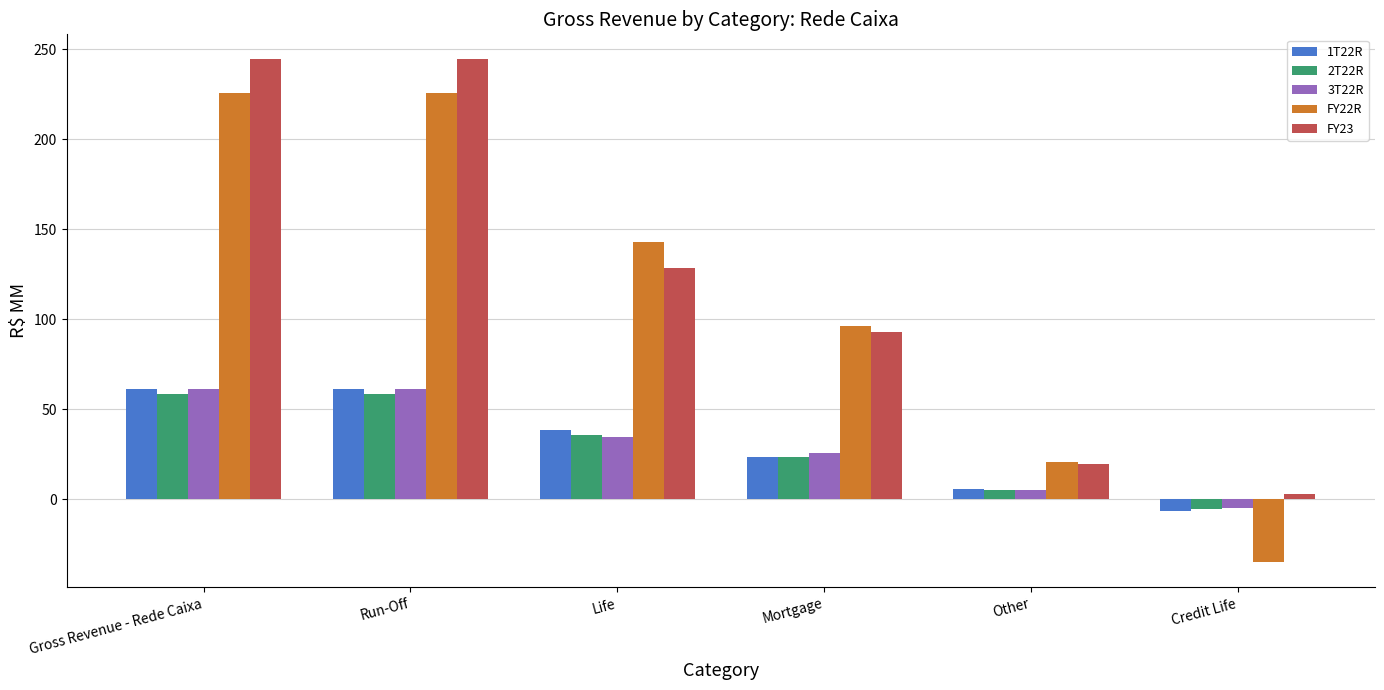

Reading left to right, extract all data points from this chart.

1T22R: Gross Revenue - Rede Caixa=61.2	Run-Off=61.2	Life=38.7	Mortgage=23.5	Other=5.6	Credit Life=-6.6
2T22R: Gross Revenue - Rede Caixa=58.7	Run-Off=58.7	Life=35.5	Mortgage=23.4	Other=5.3	Credit Life=-5.5
3T22R: Gross Revenue - Rede Caixa=61.1	Run-Off=61.1	Life=34.9	Mortgage=26.0	Other=5.2	Credit Life=-5.0
FY22R: Gross Revenue - Rede Caixa=225.6	Run-Off=225.6	Life=143.1	Mortgage=96.5	Other=20.8	Credit Life=-34.8
FY23: Gross Revenue - Rede Caixa=244.3	Run-Off=244.3	Life=128.6	Mortgage=92.8	Other=19.7	Credit Life=3.2